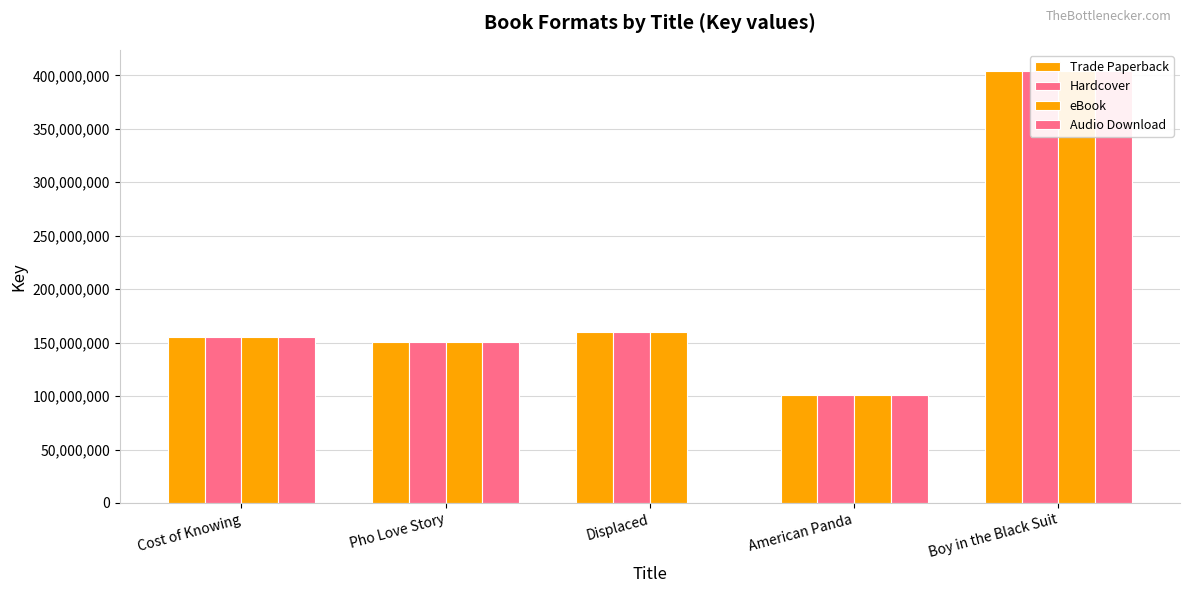

Where is Trade Paperback nearest to the value 252235925?

Displaced